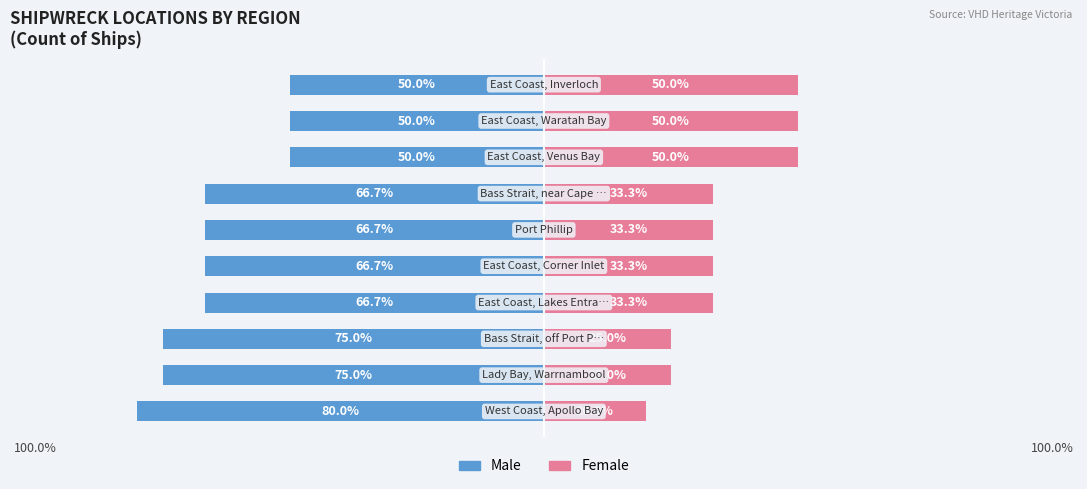

What are all the series names shown in the legend?

Male, Female